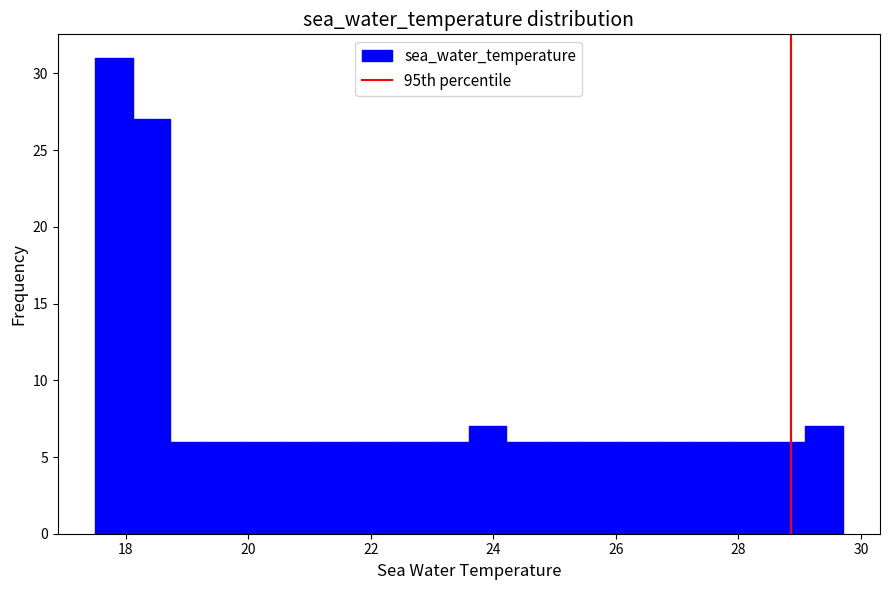

Around what value on the x-axis is the tallest bar? Give the approximate position of its centre, as read against the axis.

17.8